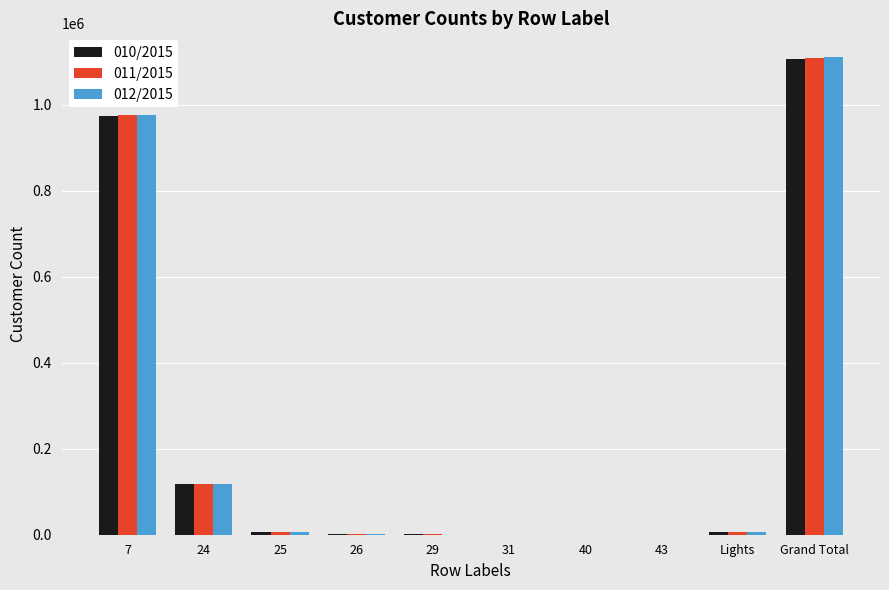

At which category is the sum across all series the highest?

Grand Total